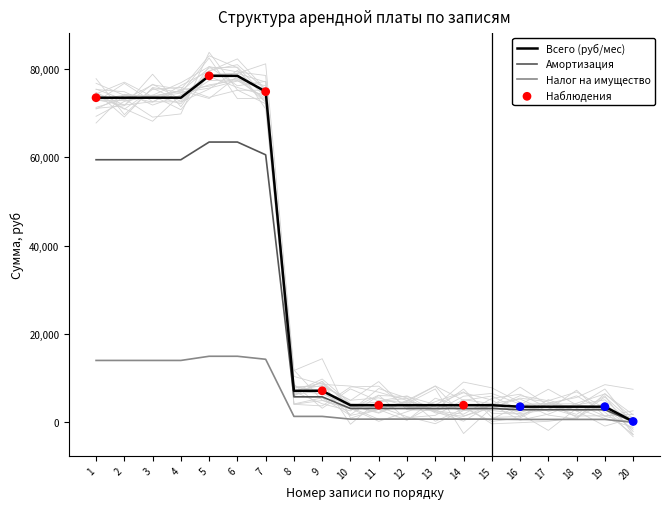

What is the total value across all series at 6?

235964.7